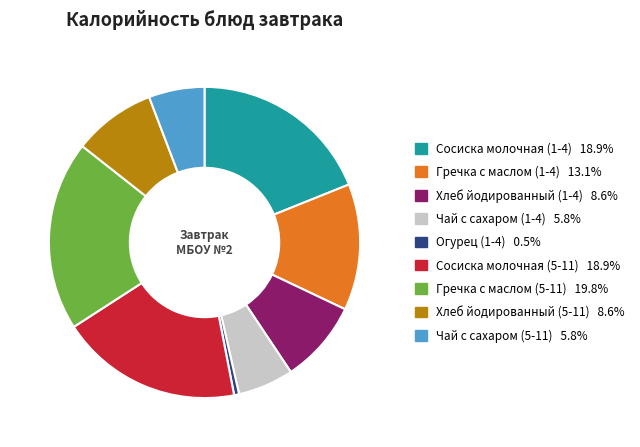

Does any single category account for the majority?

No